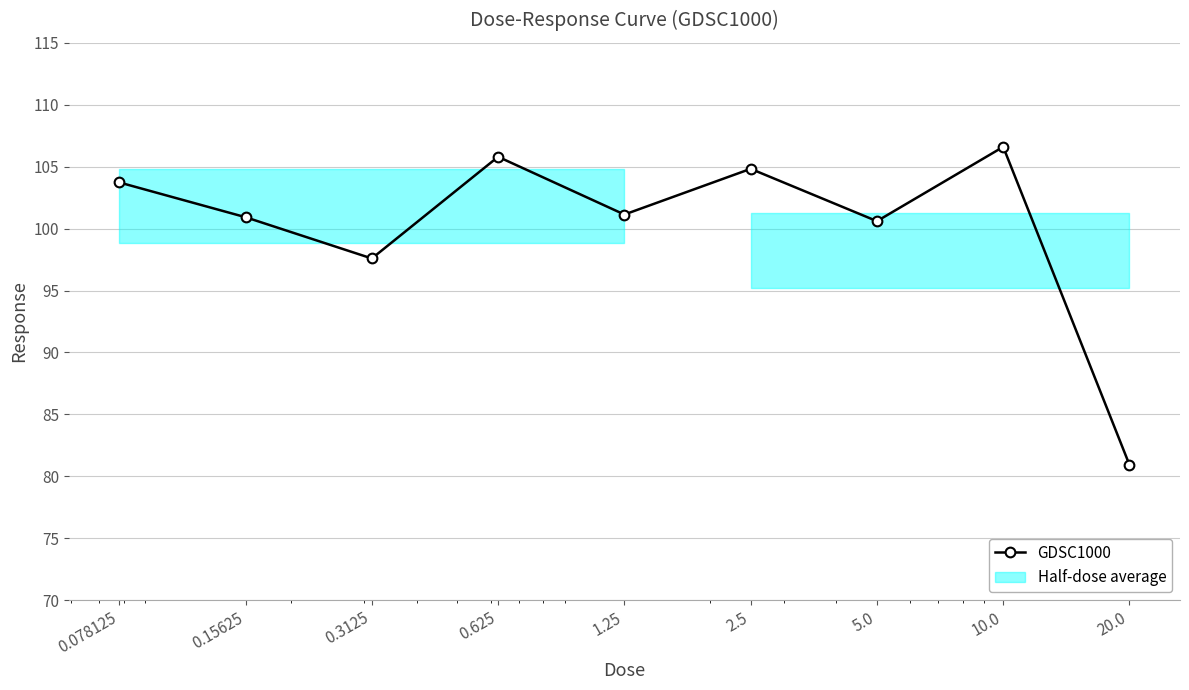

How many lines are shown in the chart?

1